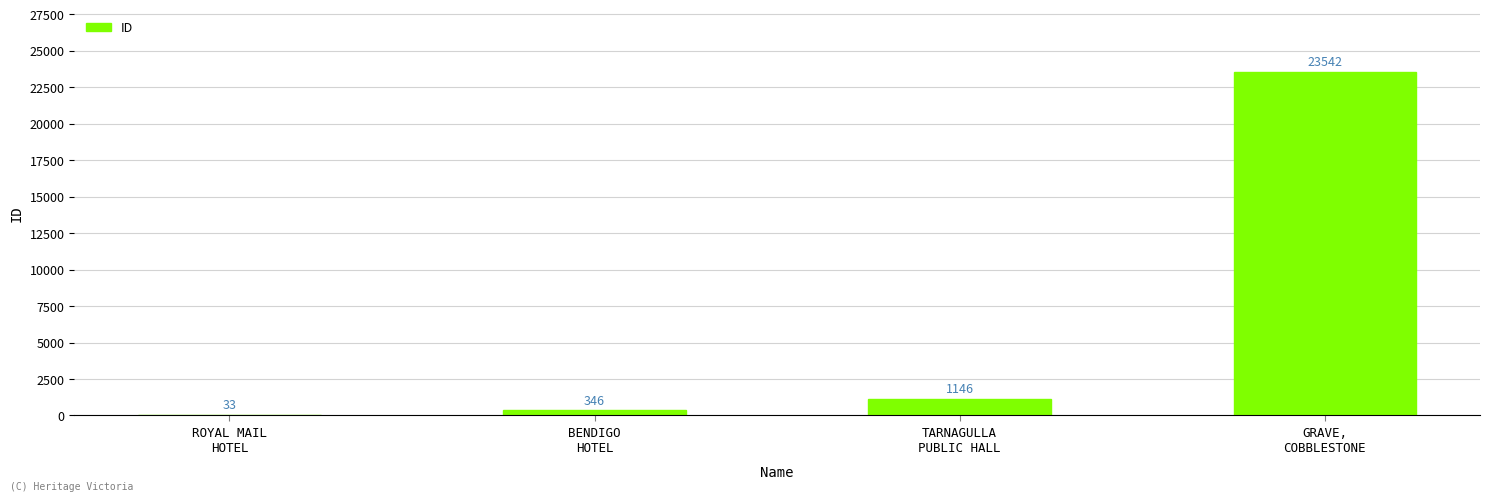

What is the ratio of the value at GRAVE,
COBBLESTONE to the value at BENDIGO
HOTEL?

68.0